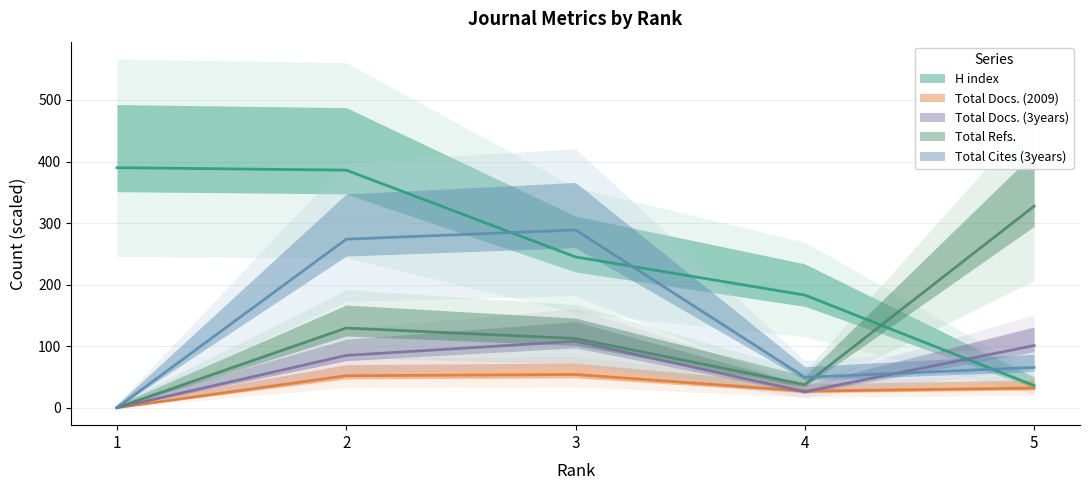

At which category does Total Cites (3years) reach its first local peak?

3